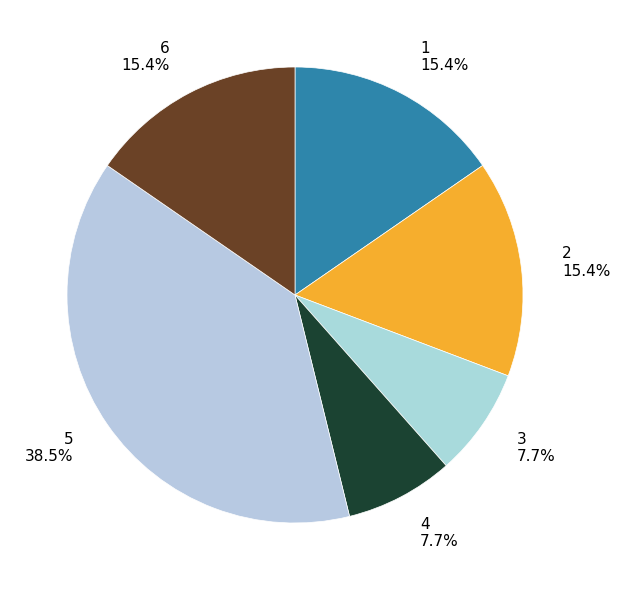

How many slices are in this pie chart?

6